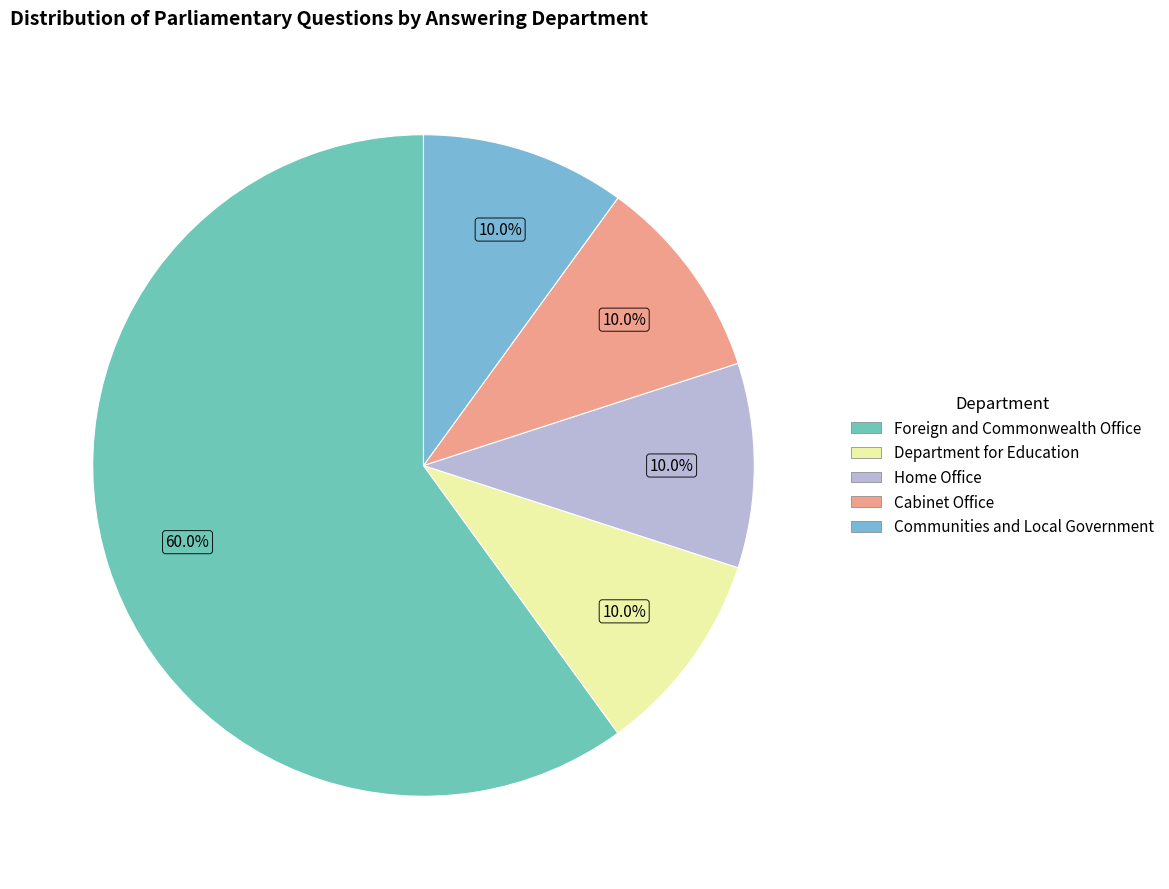

What is the ratio of the value at Home Office to the value at Foreign and Commonwealth Office?

0.2